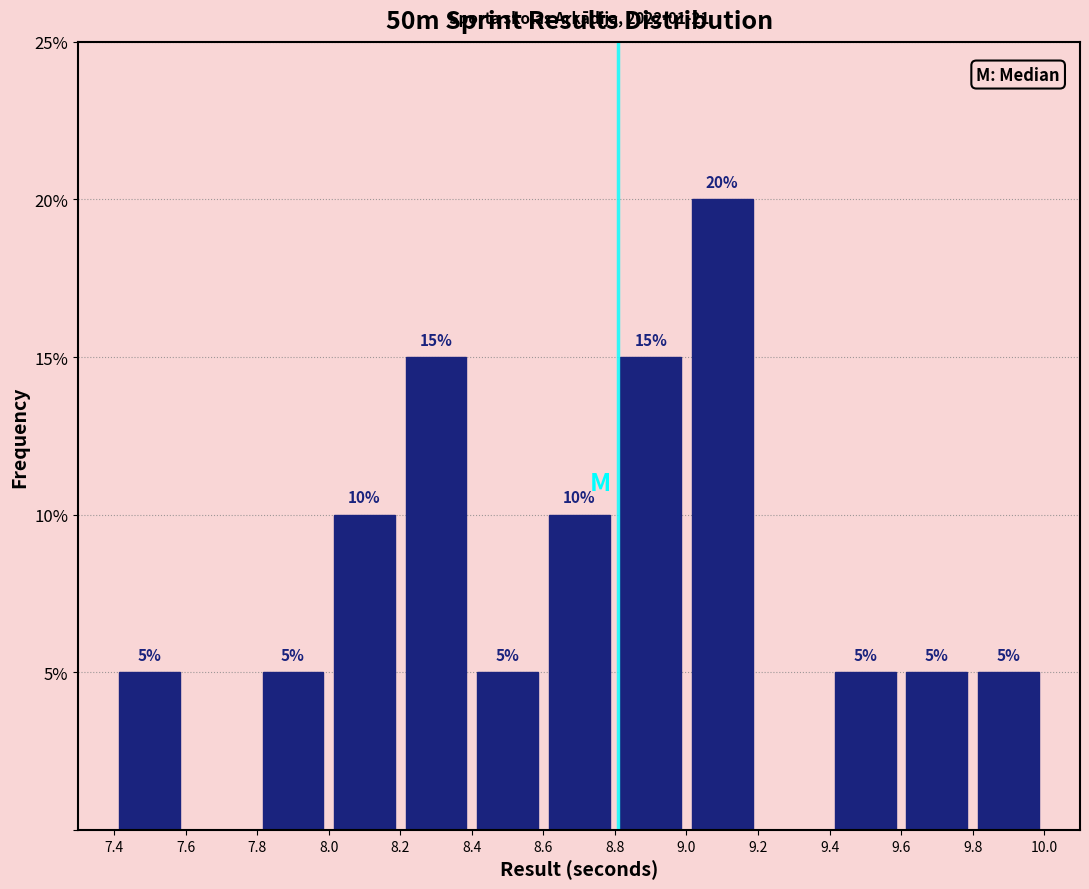

Which range on the x-axis has the tallest bar?

9.0 to 9.2